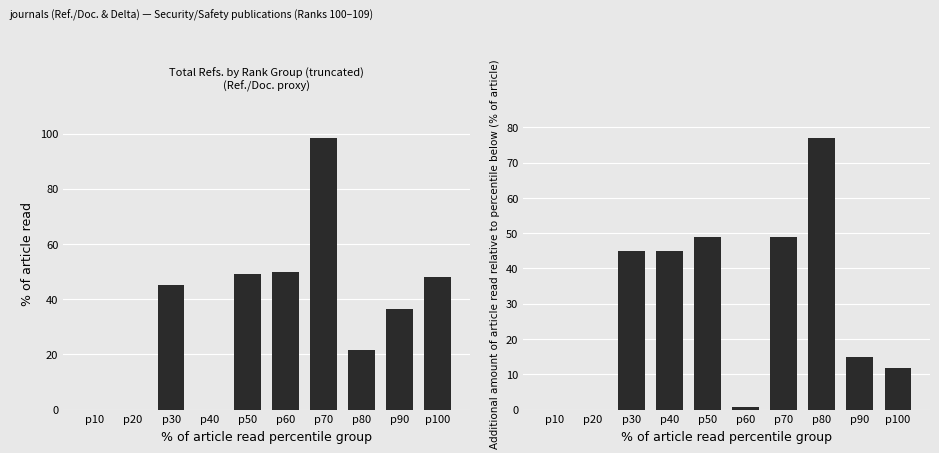

At which category is the sum across all series the highest?

p70